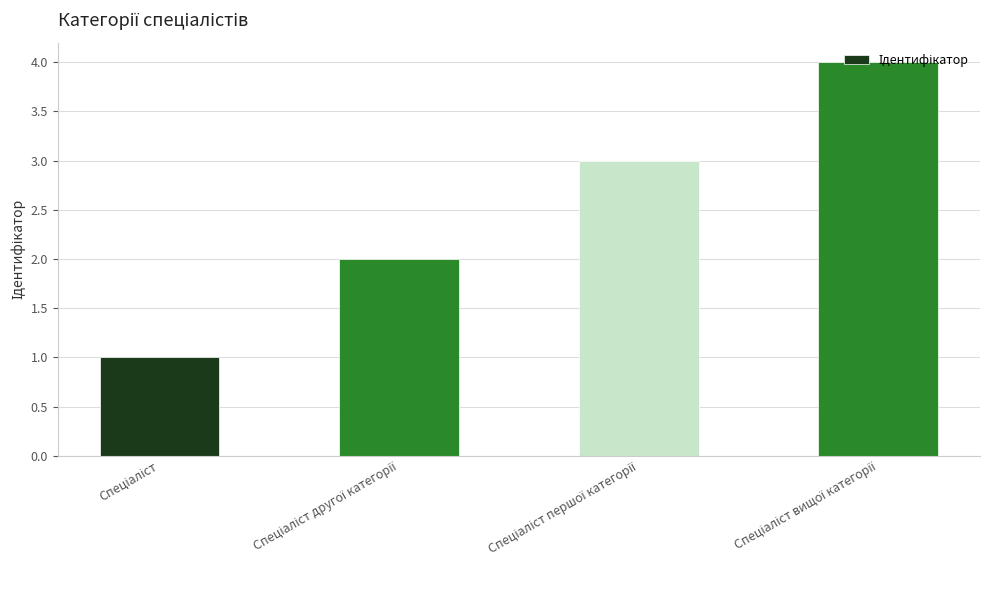

Reading right to left, list all the values displayed in this chart.

4	3	2	1